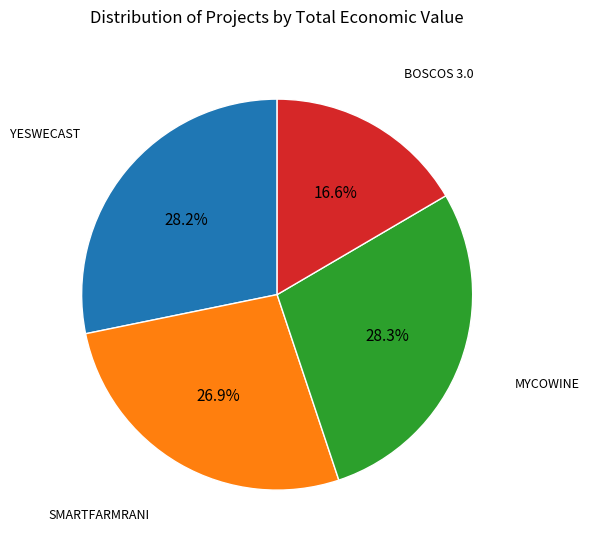

Is there any slice that represents more than half of the pie?

No